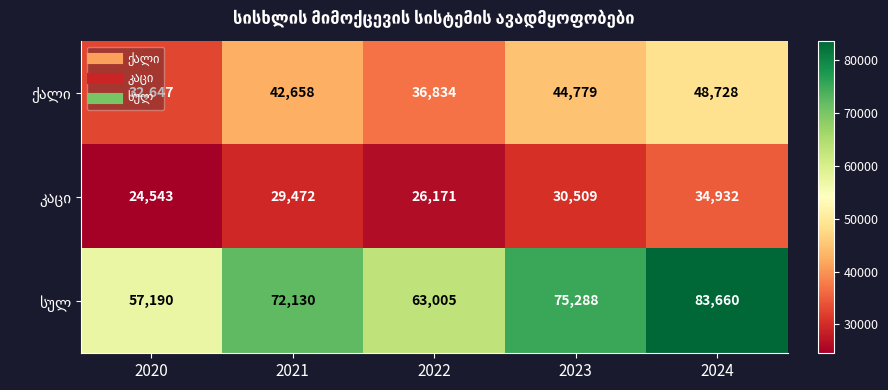

Which label corresponds to the largest value in the chart?

2024